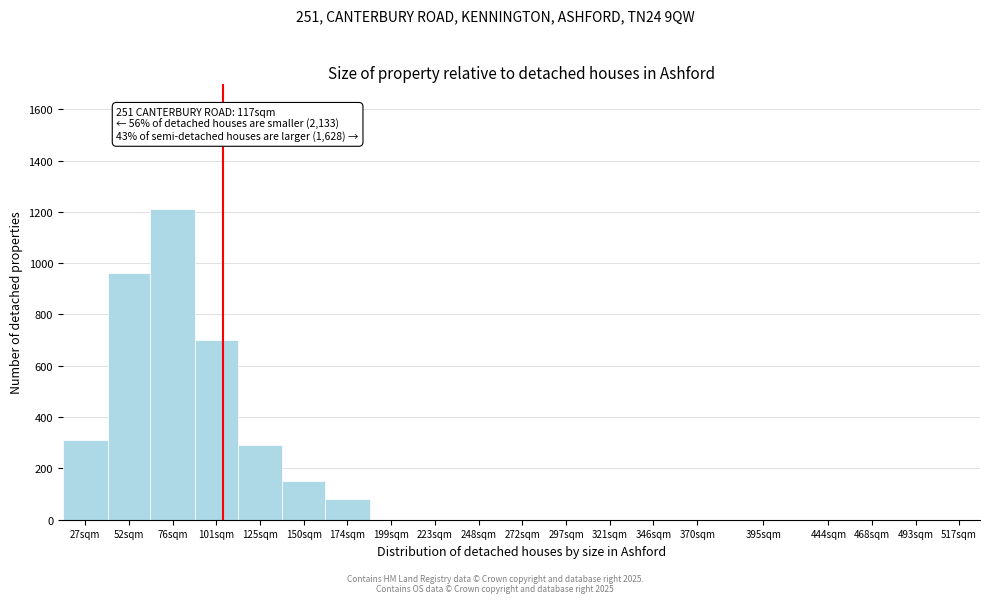

Reading left to right, transcribe all the data shown in this chart.

27sqm=310	52sqm=960	76sqm=1210	101sqm=700	125sqm=290	150sqm=150	174sqm=80	199sqm=0	223sqm=0	248sqm=0	272sqm=0	297sqm=0	321sqm=0	346sqm=0	370sqm=0	395sqm=0	444sqm=0	468sqm=0	493sqm=0	517sqm=0